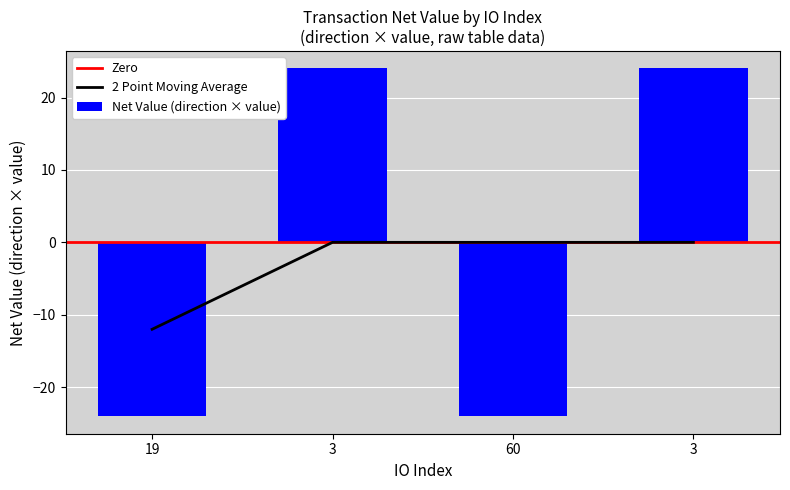

Reading left to right, extract all data points from this chart.

19=-24.0	3=24.0	60=-24.0	3=24.0